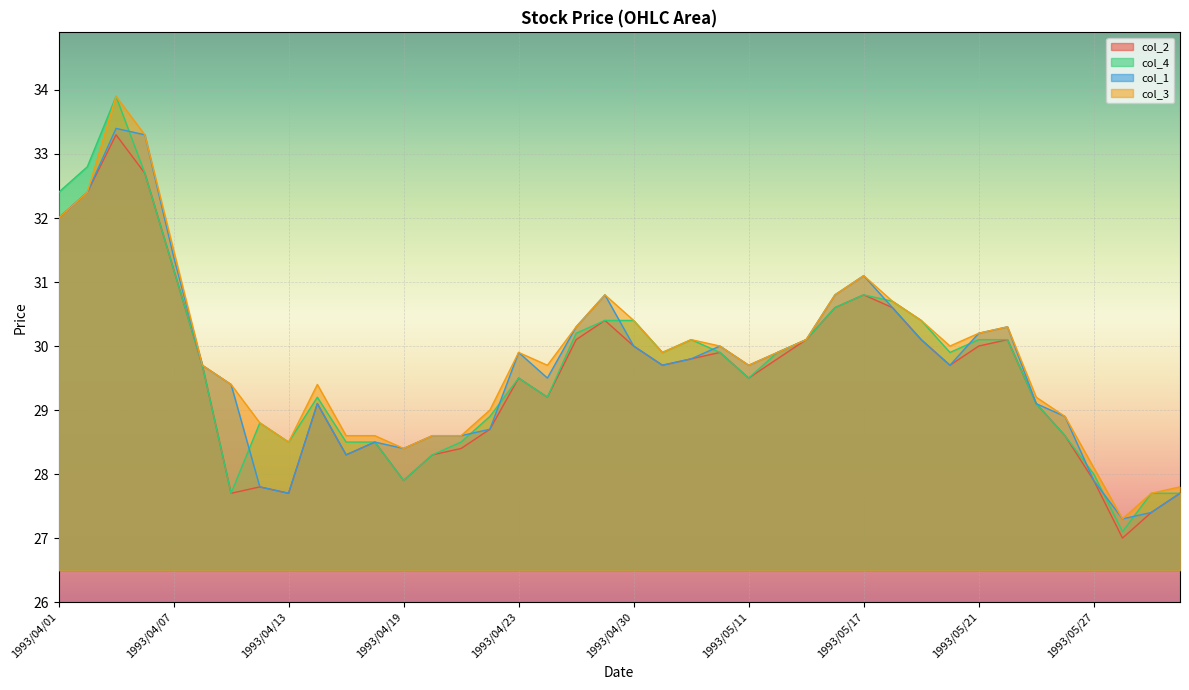

Where is col_2 nearest to the value 30?

1993/04/30